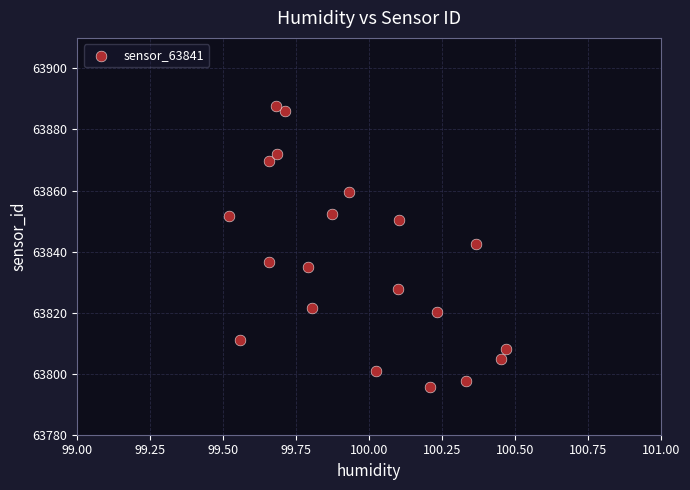

What is the range of Y values (max minus min)?

91.9